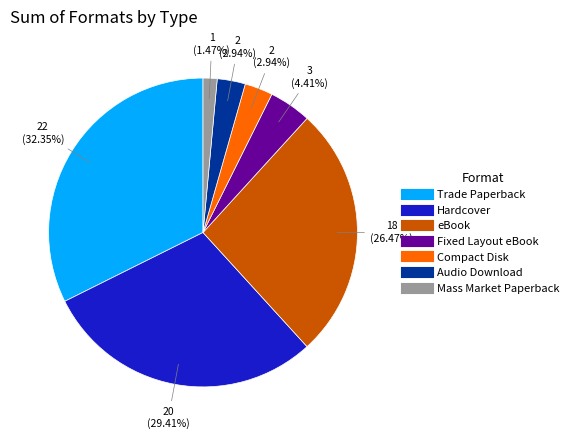

What portion of the pie excludes Mass Market Paperback?

98.5%